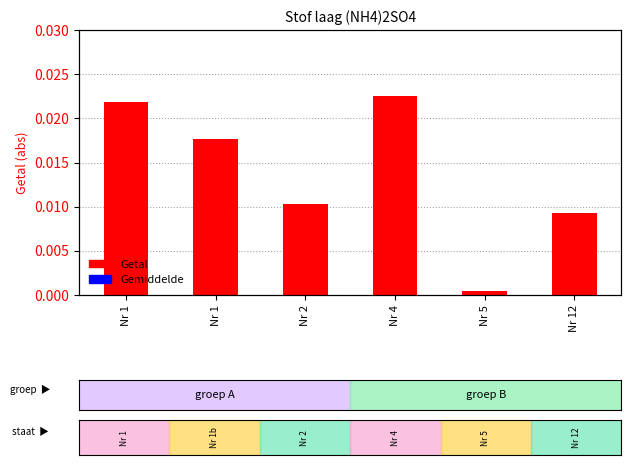

Is the value of Getal at Nr 4 greater than the value of Gemiddelde at Nr 4?

No